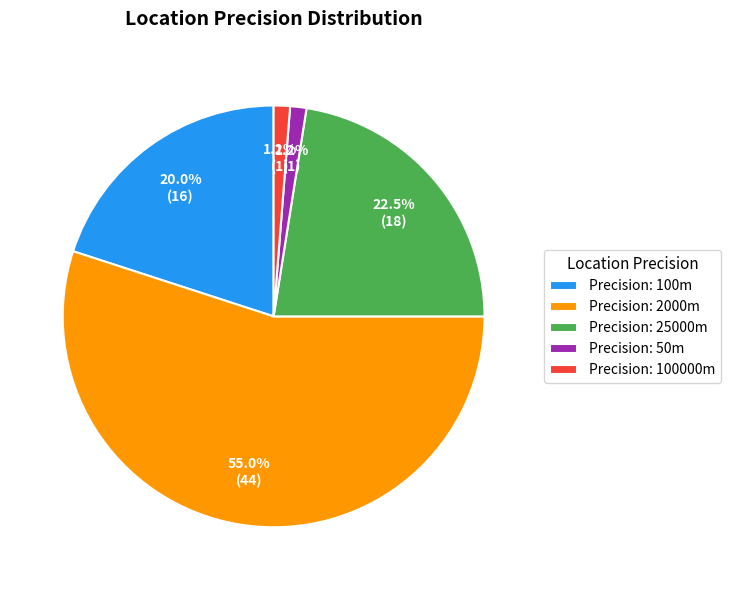

To the nearest percent, what is the difference between the largest and smallest slice percentages?

54%